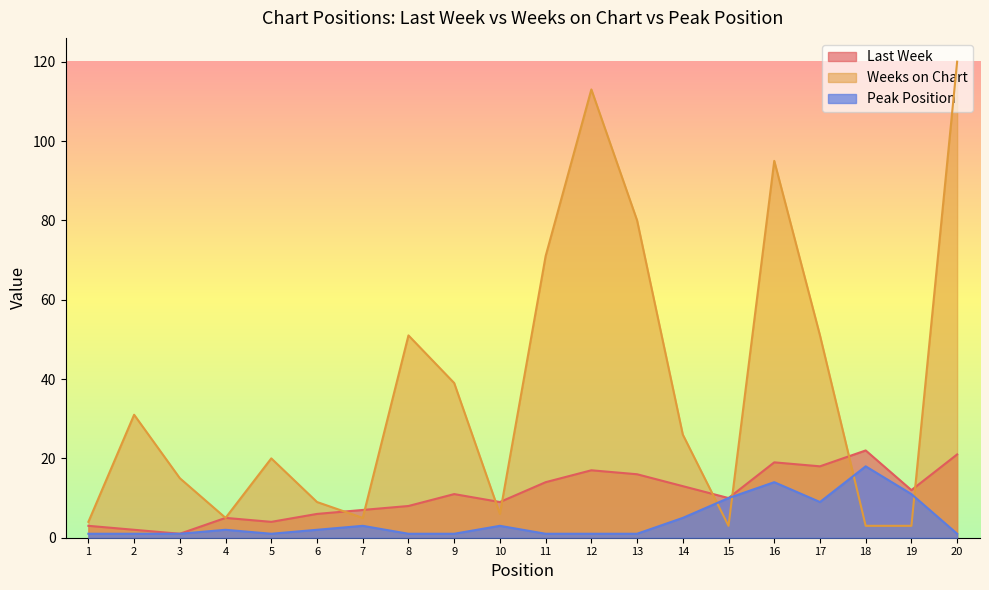

True or false: Last Week has a value of 3 at 1.

True